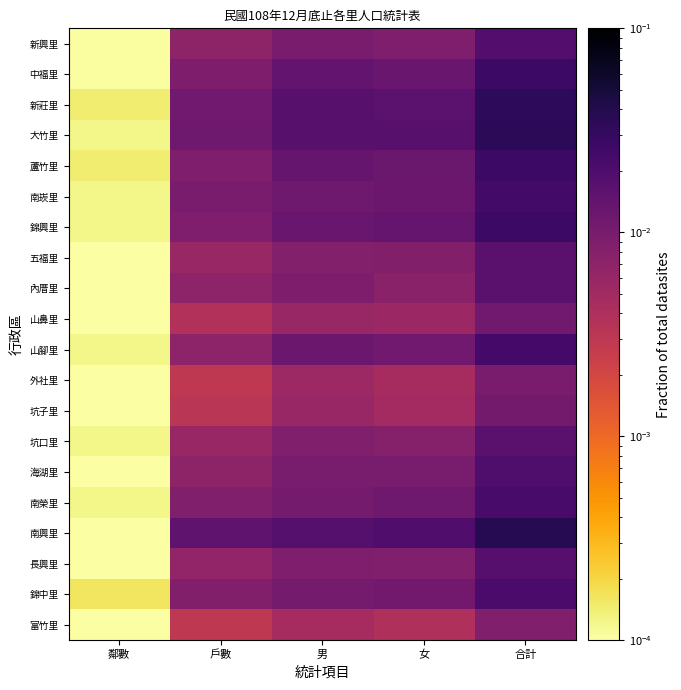

Which category has the lowest value across all series?

鄰數